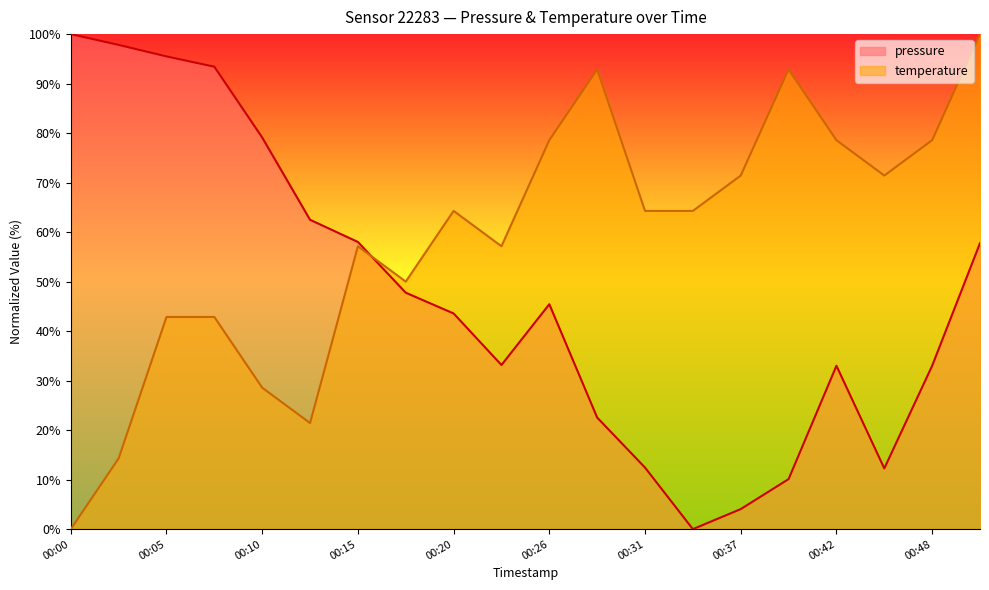

True or false: temperature has a value of 21.4 at 00:12.

True